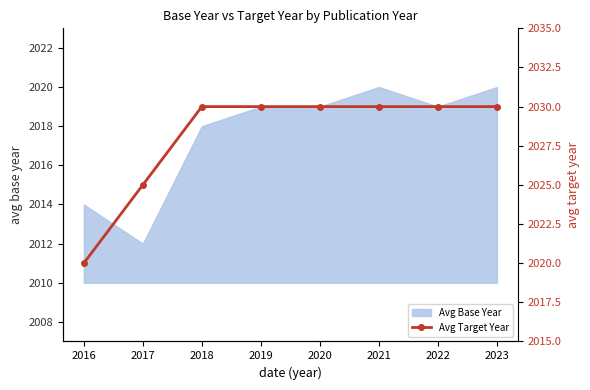

The value at 2019 is 1115. True or false?

False